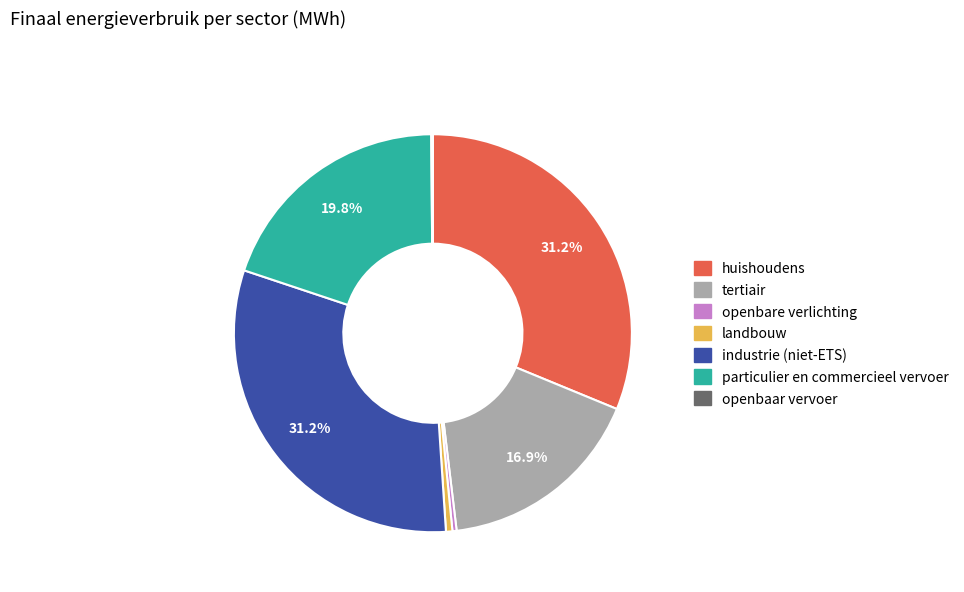

Do tertiair and particulier en commercieel vervoer together represent more than half of the pie?

No